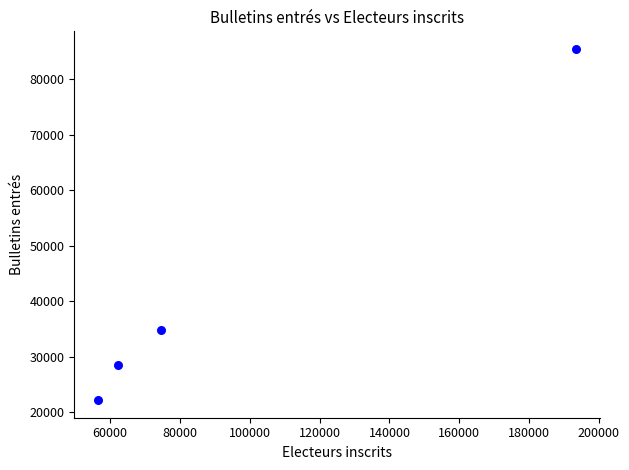

What Y value in the scatter plot is closest to 53794?

34807